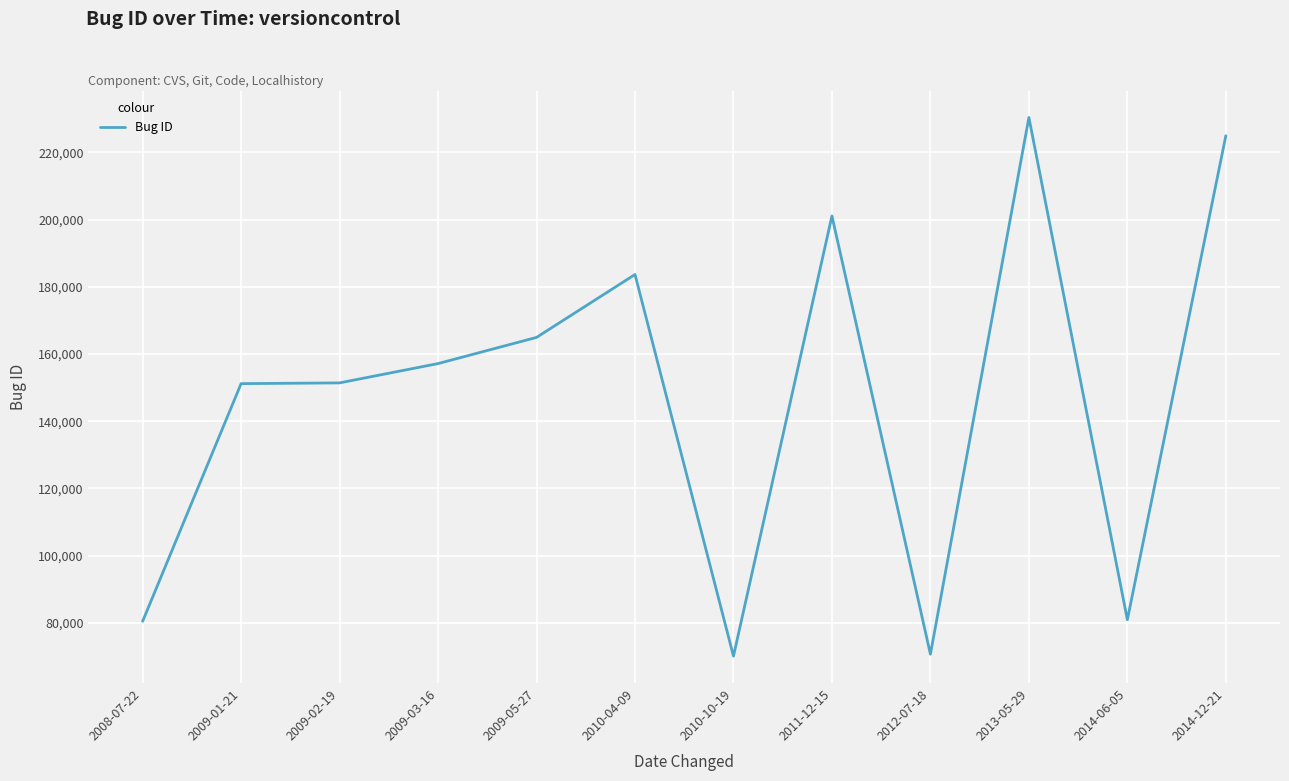

At which category does the chart reach its peak across all series?

2013-05-29